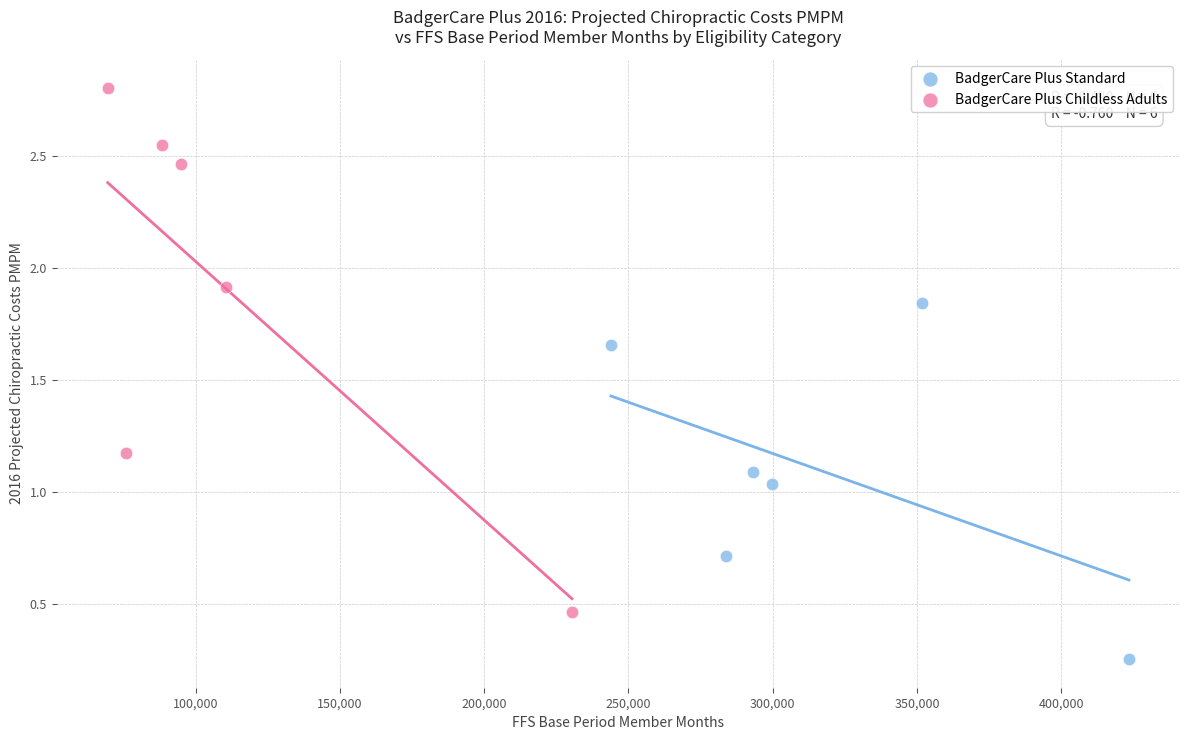

Which series has the largest Y range (max minus min)?

BadgerCare Plus Childless Adults